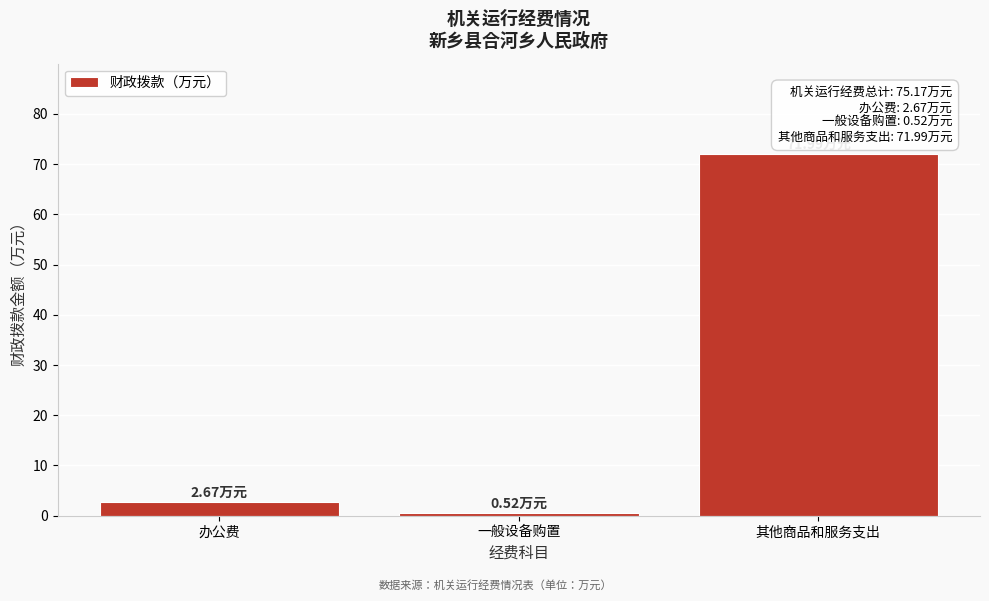

What is the label of the 2nd bar from the right?

一般设备购置